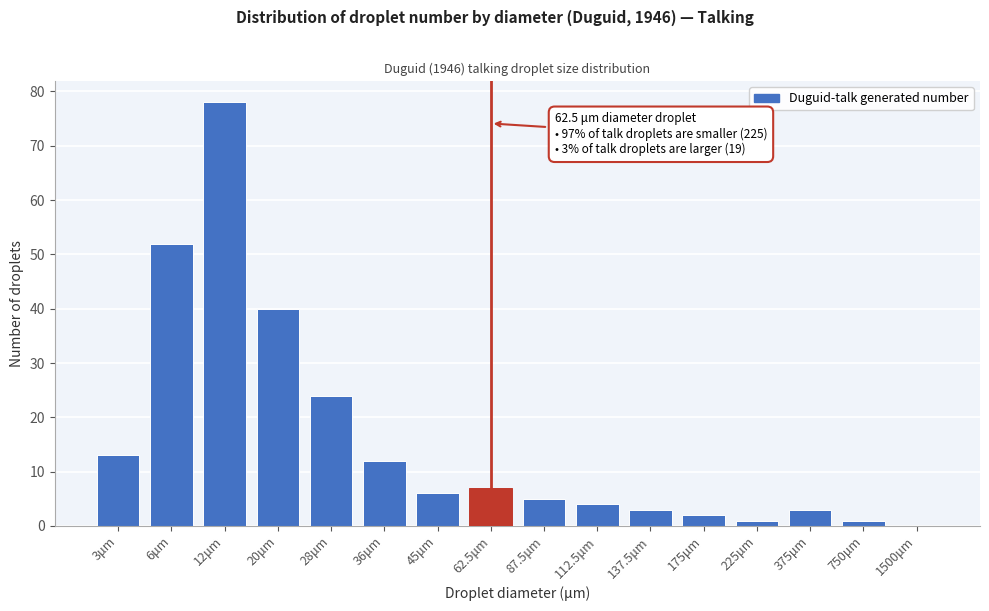

Reading left to right, extract all data points from this chart.

3μm=13	6μm=52	12μm=78	20μm=40	28μm=24	36μm=12	45μm=6	62.5μm=7	87.5μm=5	112.5μm=4	137.5μm=3	175μm=2	225μm=1	375μm=3	750μm=1	1500μm=0